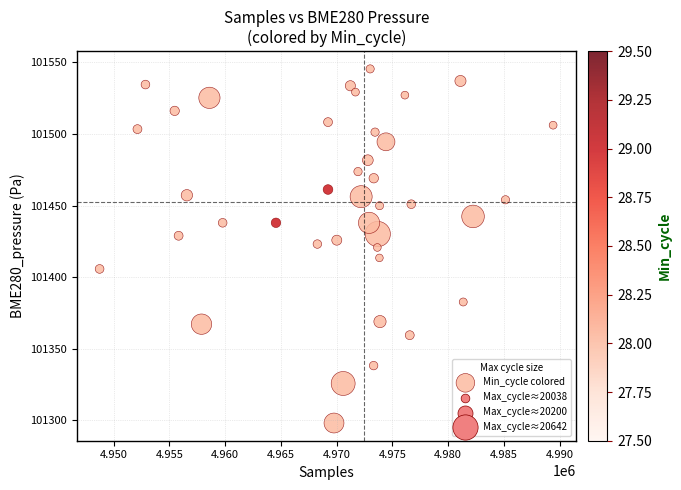

What is the range of Y values (max minus min)?

247.5